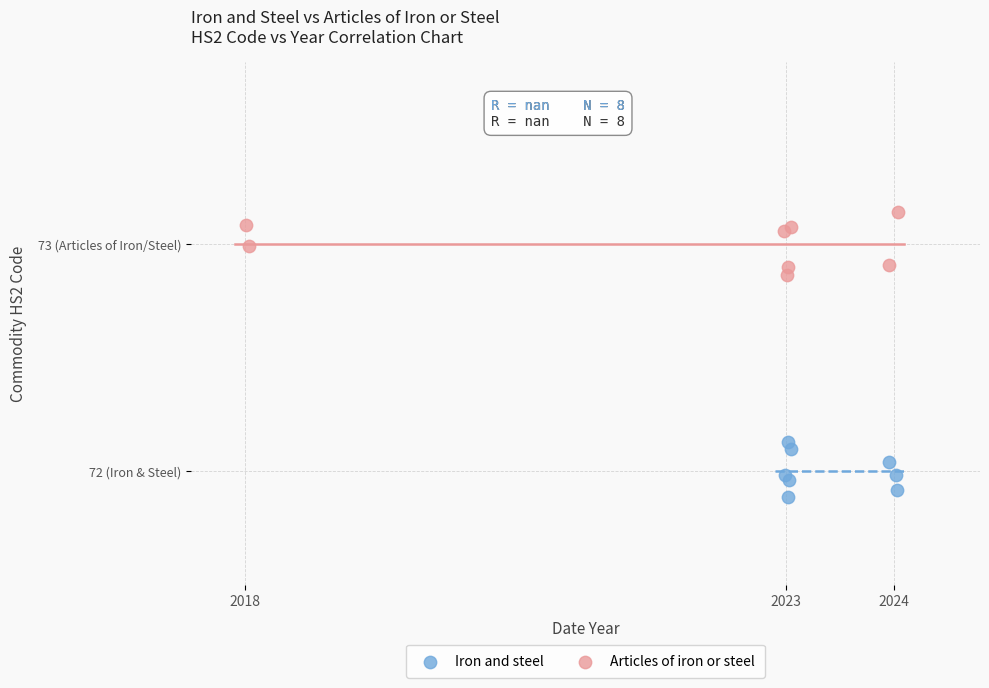

Which series has the widest spread of Y values?

Articles of iron or steel